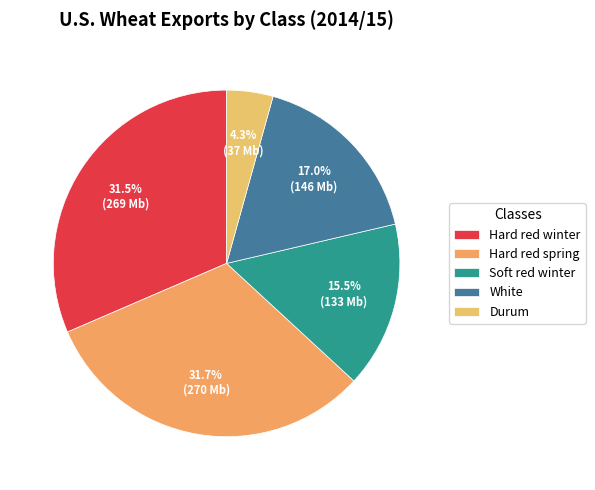

Count the number of slices in the pie.

5